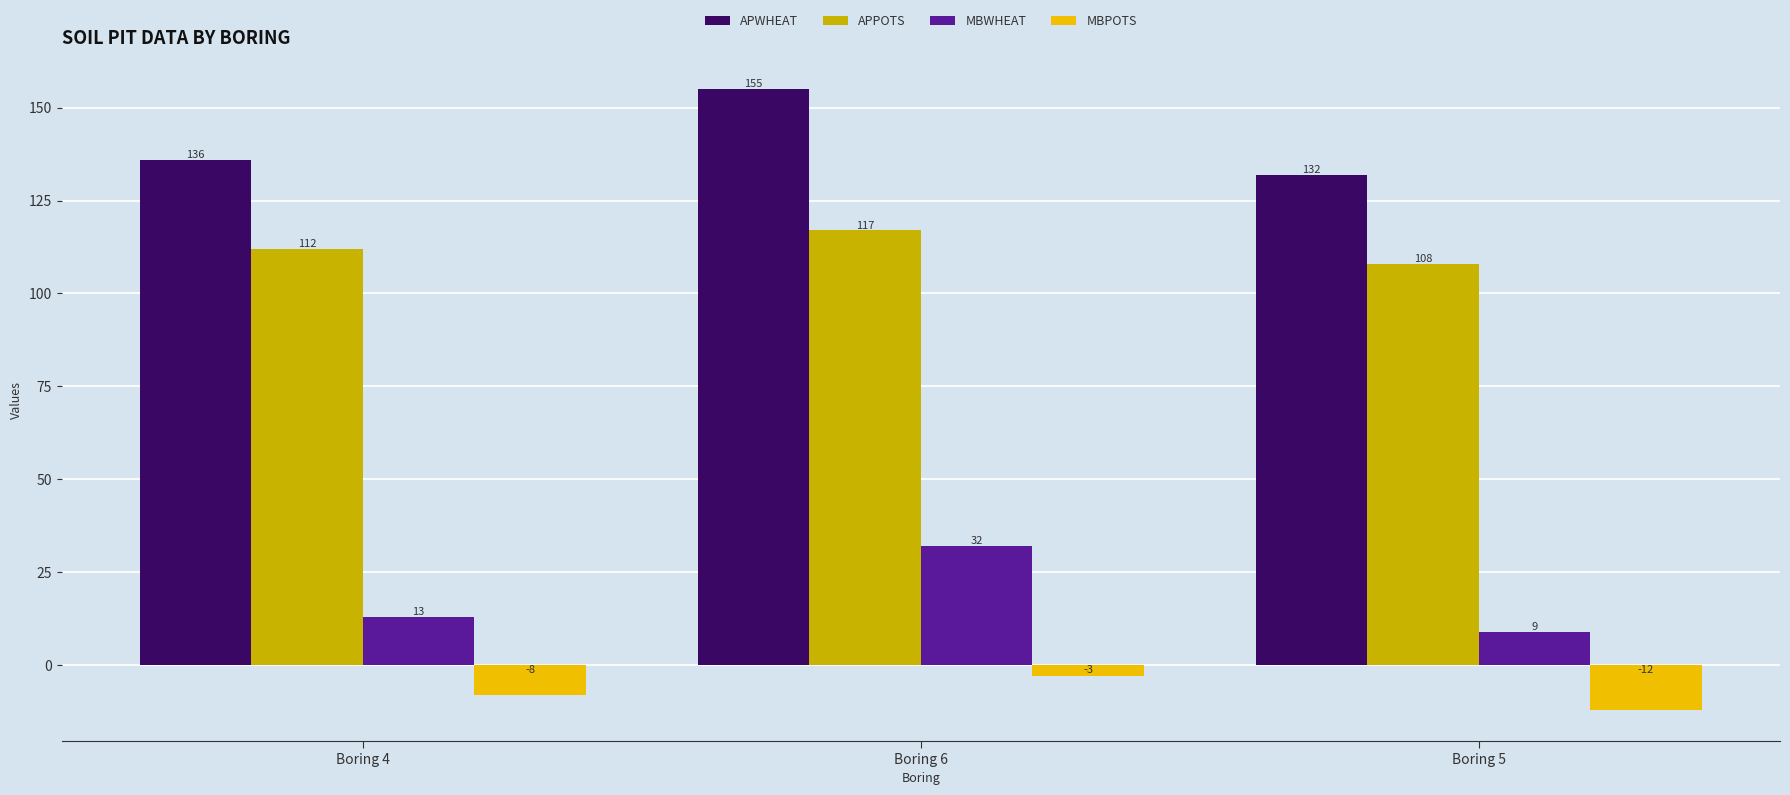

What is the label of the 3rd bar from the right?

Boring 4